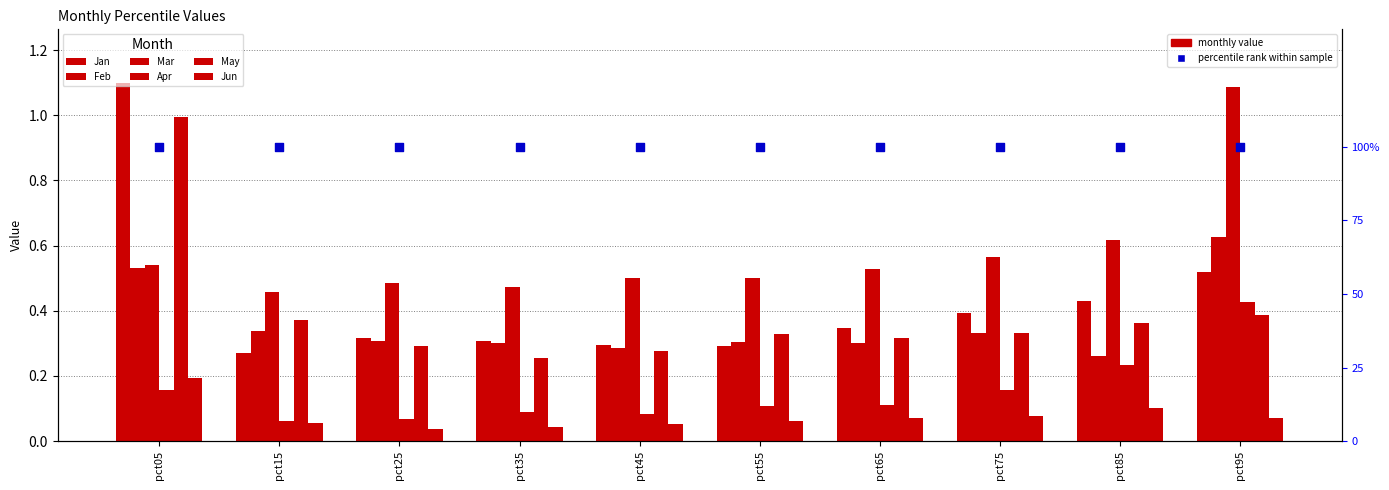

At which category is the sum across all series the highest?

pct05